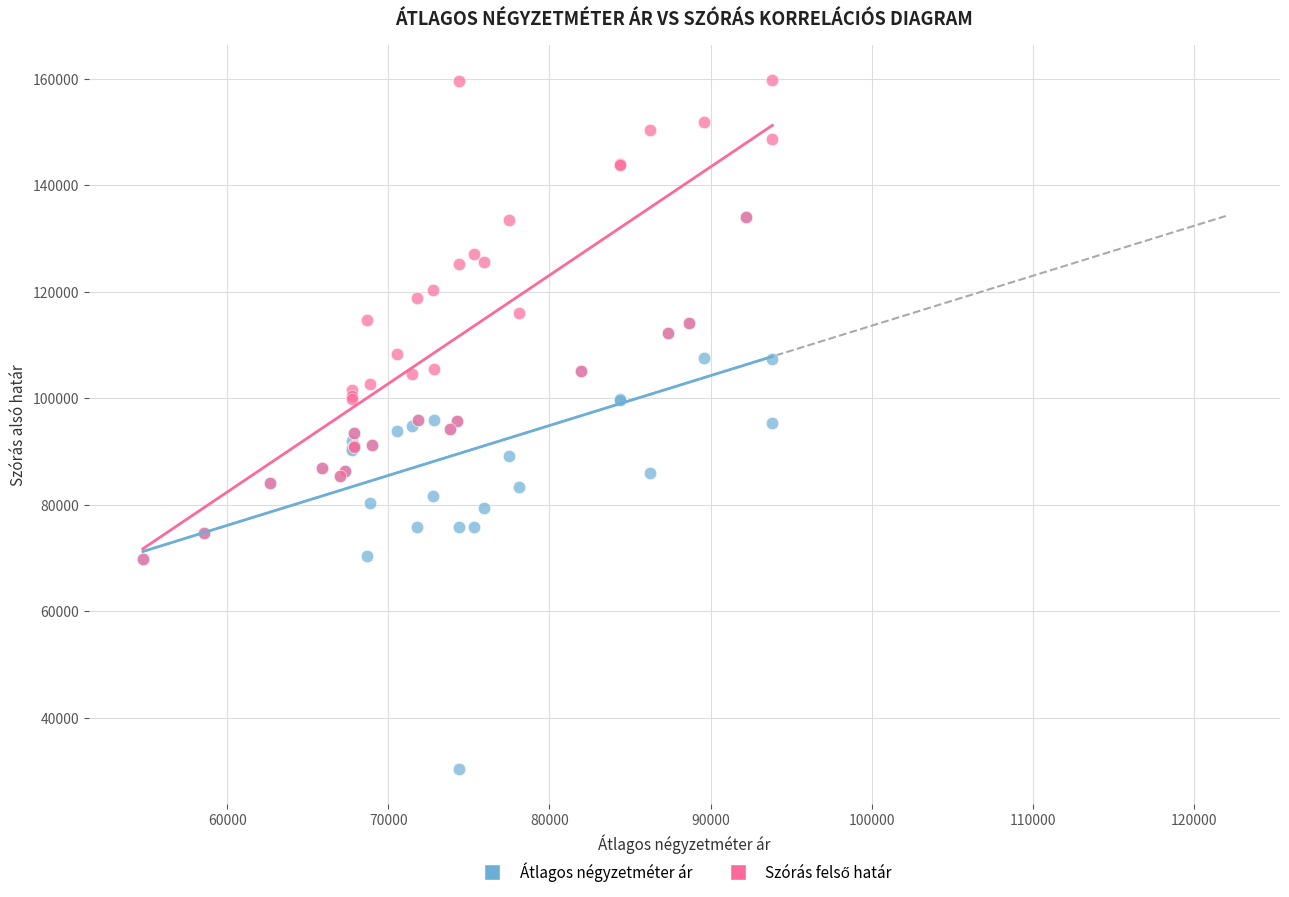

Which series reaches the minimum Y coordinate?

Átlagos négyzetméter ár